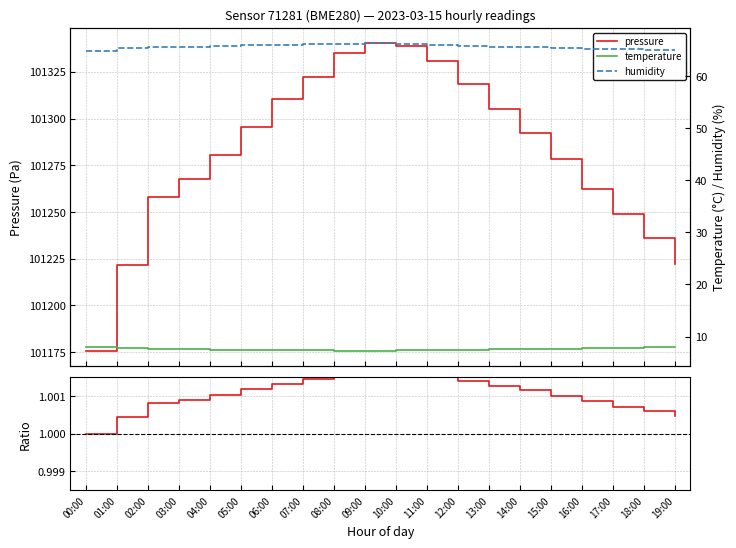

Reading left to right, transcribe all the data shown in this chart.

pressure: 00:00=101175.7	01:00=101221.7	02:00=101258.2	03:00=101267.4	04:00=101280.5	05:00=101295.3	06:00=101310.4	07:00=101322.2	08:00=101335.1	09:00=101340.2	10:00=101338.8	11:00=101330.6	12:00=101318.4	13:00=101305.3	14:00=101292.2	15:00=101278.1	16:00=101262.5	17:00=101248.6	18:00=101235.9	19:00=101222.3
pressure ratio: 00:00=1.0	01:00=1.0	02:00=1.0	03:00=1.0	04:00=1.0	05:00=1.0	06:00=1.0	07:00=1.0	08:00=1.0	09:00=1.0	10:00=1.0	11:00=1.0	12:00=1.0	13:00=1.0	14:00=1.0	15:00=1.0	16:00=1.0	17:00=1.0	18:00=1.0	19:00=1.0
temperature: 00:00=8.1	01:00=7.7	02:00=7.6	03:00=7.5	04:00=7.5	05:00=7.4	06:00=7.4	07:00=7.3	08:00=7.3	09:00=7.3	10:00=7.3	11:00=7.4	12:00=7.5	13:00=7.5	14:00=7.6	15:00=7.7	16:00=7.8	17:00=7.8	18:00=7.9	19:00=8.0
humidity: 00:00=64.7	01:00=65.3	02:00=65.6	03:00=65.6	04:00=65.7	05:00=65.8	06:00=65.9	07:00=66.0	08:00=66.2	09:00=66.2	10:00=66.1	11:00=66.0	12:00=65.8	13:00=65.6	14:00=65.5	15:00=65.3	16:00=65.2	17:00=65.1	18:00=65.0	19:00=64.9